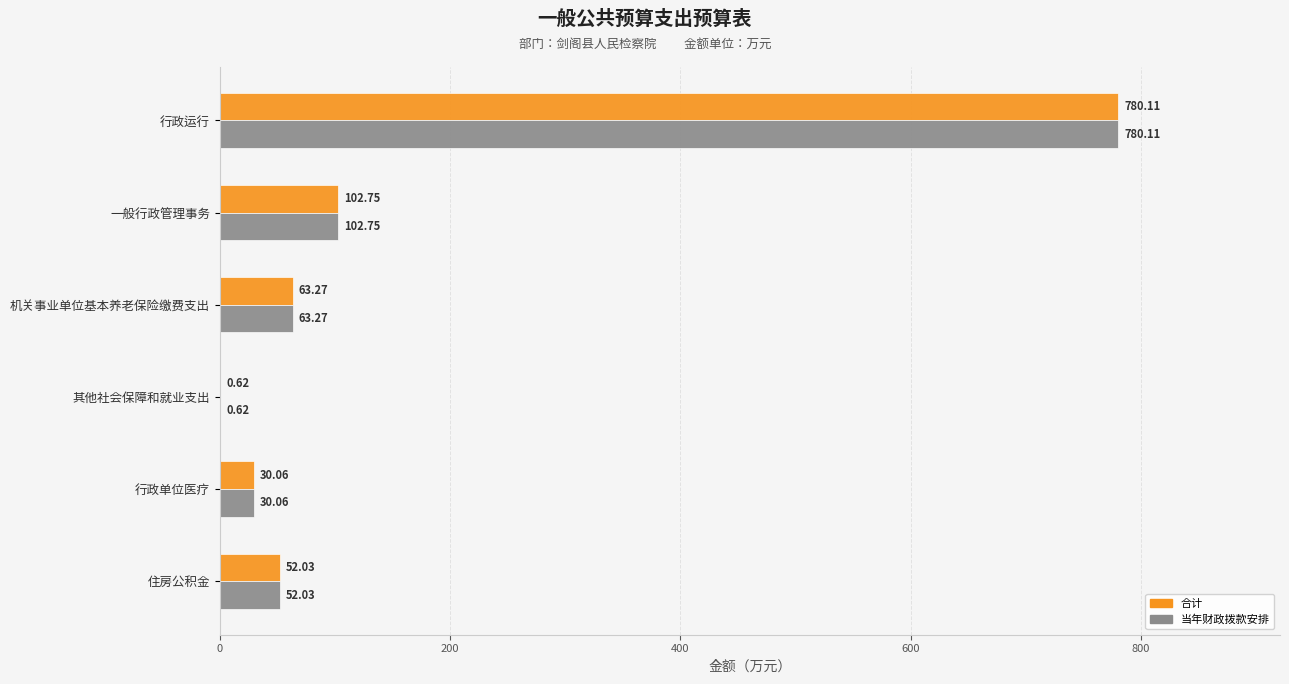

Is the value of 当年财政拨款安排 at 行政单位医疗 greater than the value of 合计 at 行政运行?

No